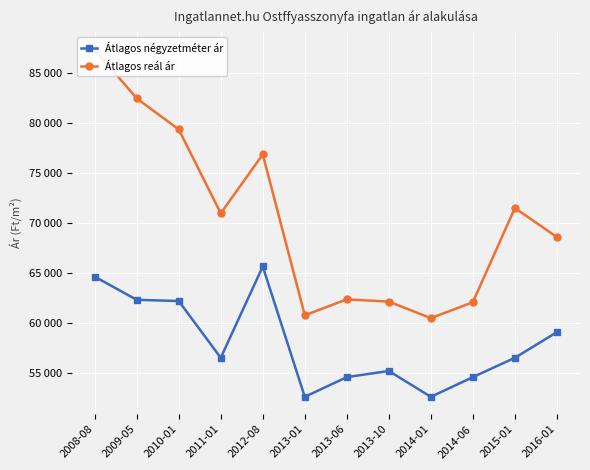

How many distinct data groups are displayed?

2